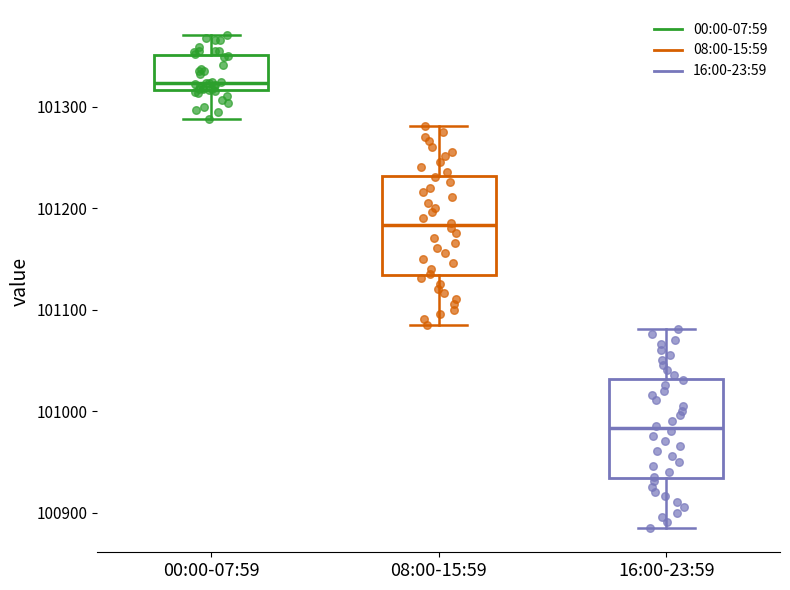

Reading left to right, read every box against the y-axis: the position of its median line, the range the box covers, and the ends of its whiskers. The values are not printed on the chart, so give them approximately, as read against the axis.

00:00-07:59: median 101320 (just above the box's lower edge), box 101320 to 101350, whiskers 101290 to 101370
08:00-15:59: median 101180, box 101130 to 101230, whiskers 101090 to 101280
16:00-23:59: median 100980, box 100930 to 101030, whiskers 100890 to 101080